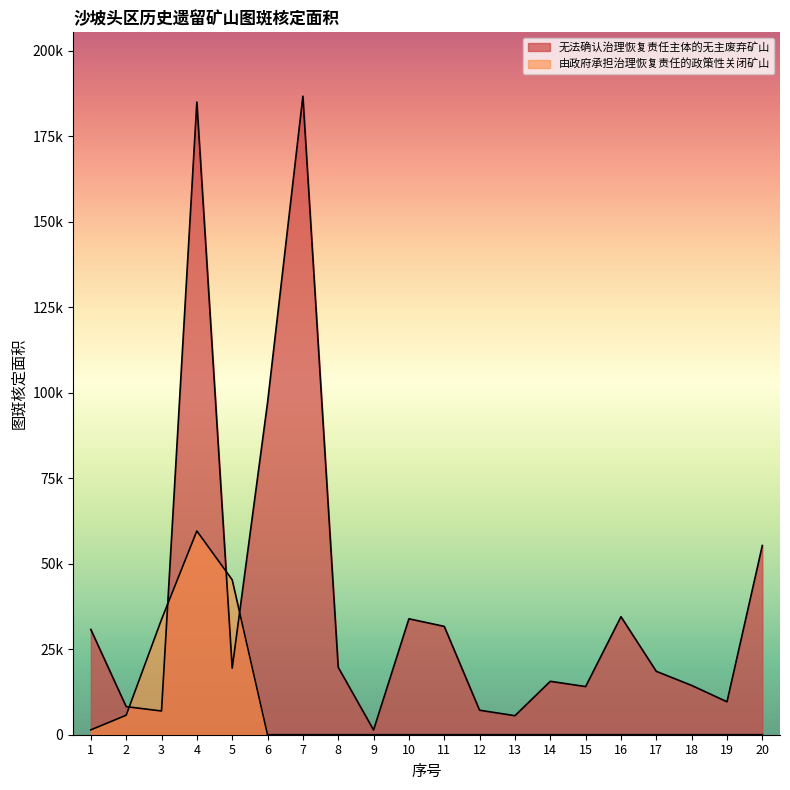

How many lines are shown in the chart?

2